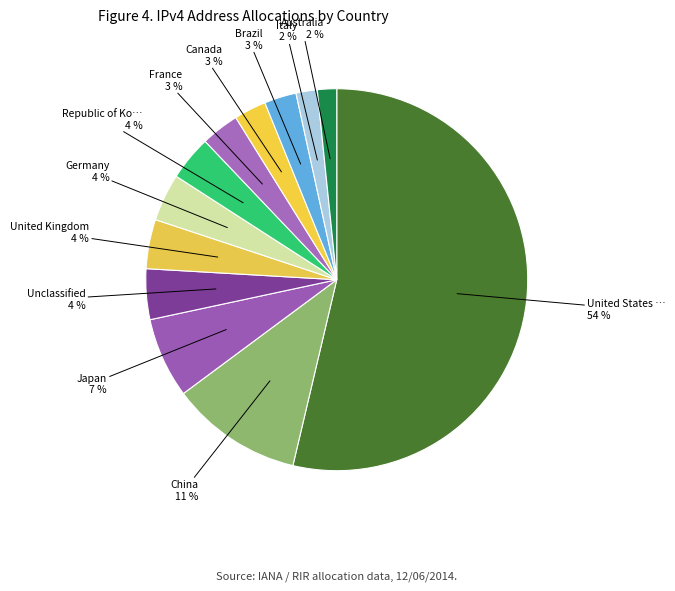

How many segments does this pie chart have?

12